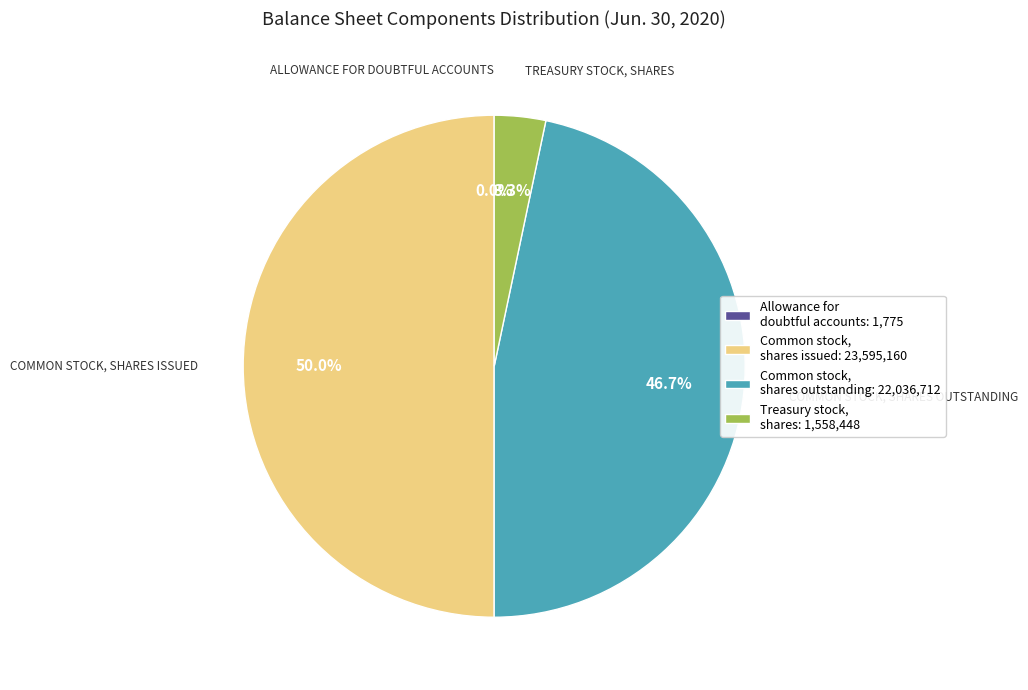

To the nearest percent, what is the combined percentage of Common stock, shares issued and Common stock, shares outstanding?

97%